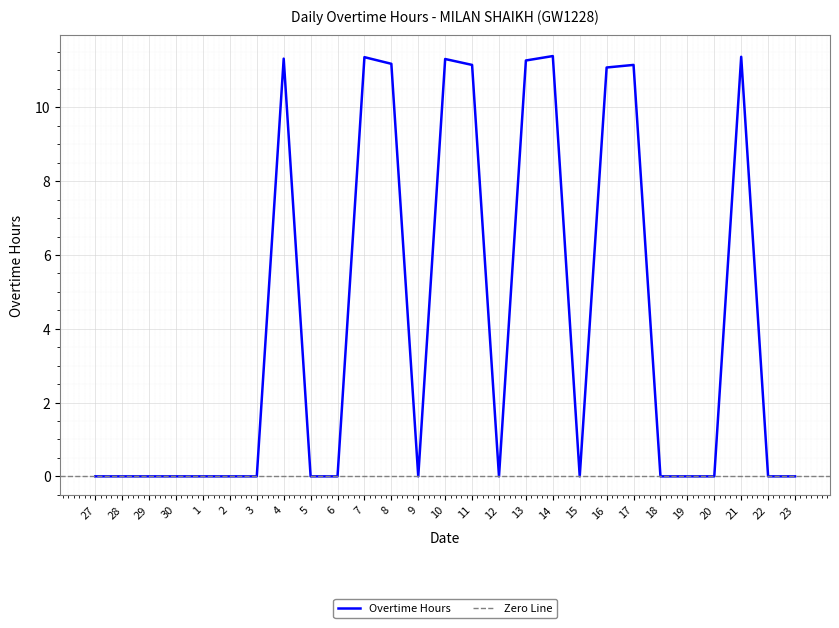

What is the difference between the values at 27 and 14?

11.4